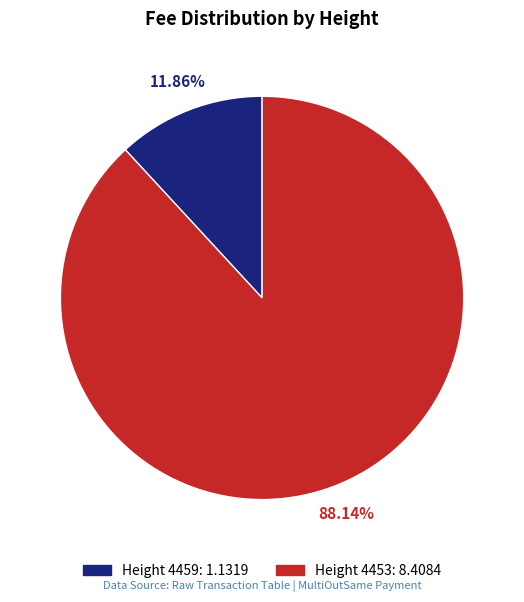

Is there a majority slice in this chart?

Yes